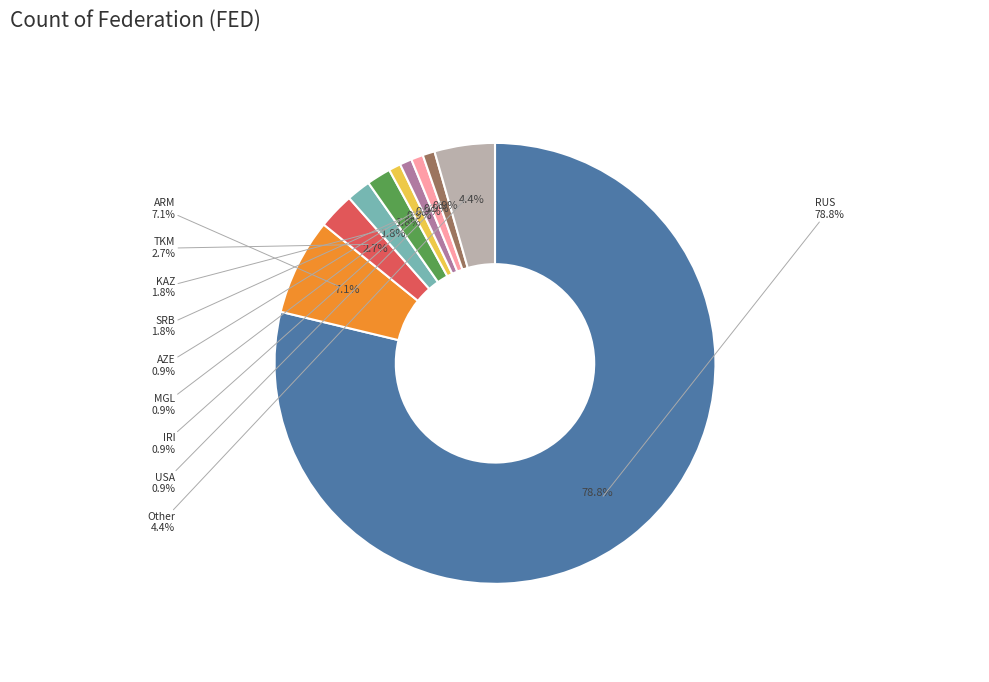

To the nearest percent, what is the average slice percentage?

10%